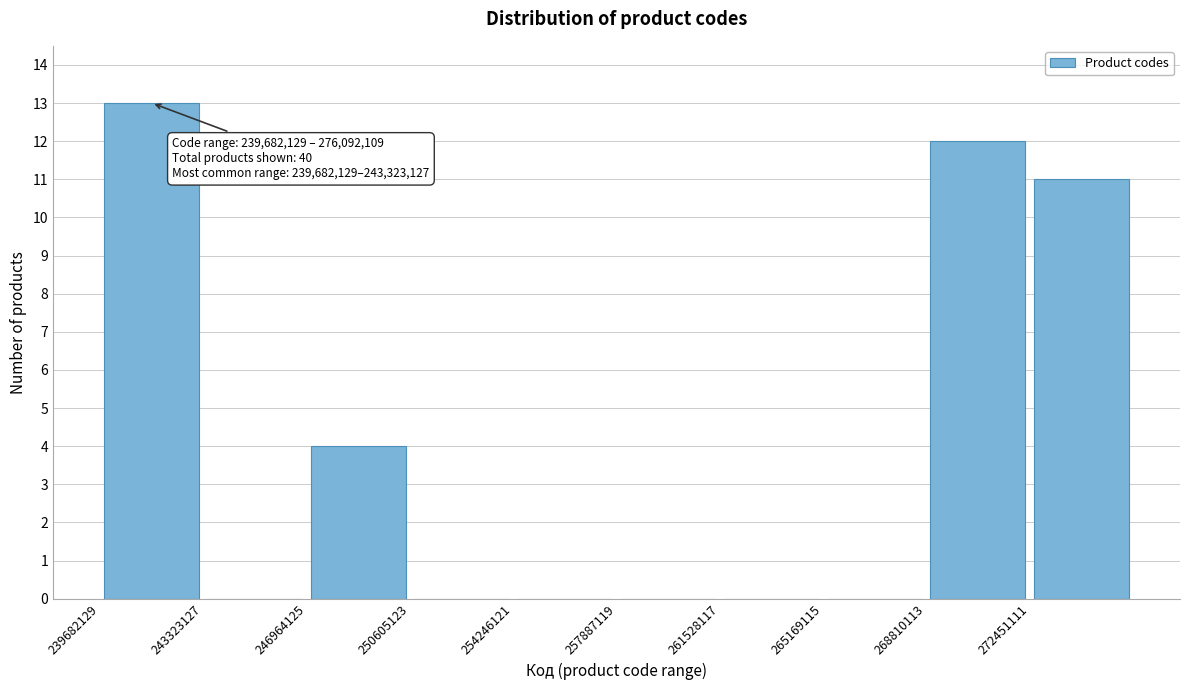

Over which range of the x-axis is the bar tallest?

239500000 to 243500000